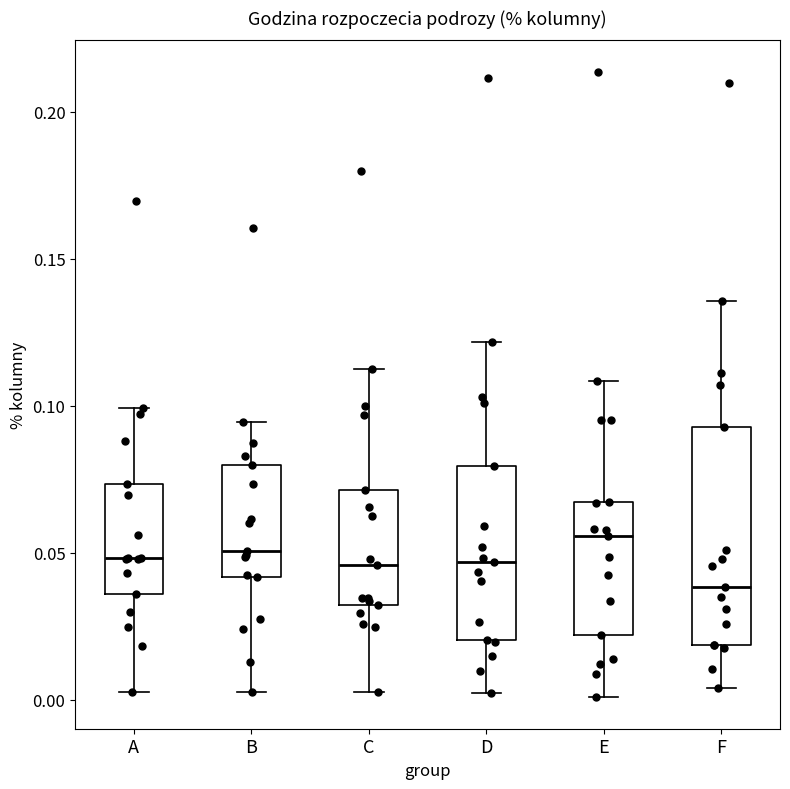

Reading left to right, read every box against the y-axis: the position of its median line, the range the box covers, and the ends of its whiskers. The values are not printed on the chart, so give them approximately, as read against the axis.

A: median 0.050, box 0.035 to 0.075, whiskers 0.005 to 0.100
B: median 0.050, box 0.040 to 0.080, whiskers 0.005 to 0.095
C: median 0.045, box 0.030 to 0.070, whiskers 0.005 to 0.110
D: median 0.045, box 0.020 to 0.080, whiskers 0.000 to 0.120
E: median 0.055, box 0.020 to 0.065, whiskers 0.000 to 0.110
F: median 0.040, box 0.020 to 0.095, whiskers 0.005 to 0.135